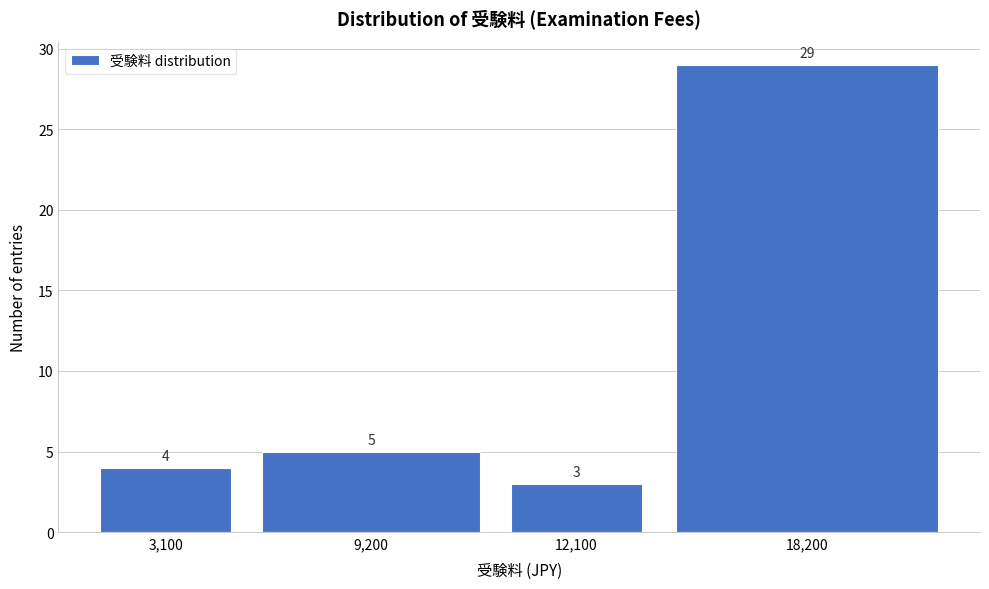

Reading left to right, transcribe all the data shown in this chart.

4	5	3	29